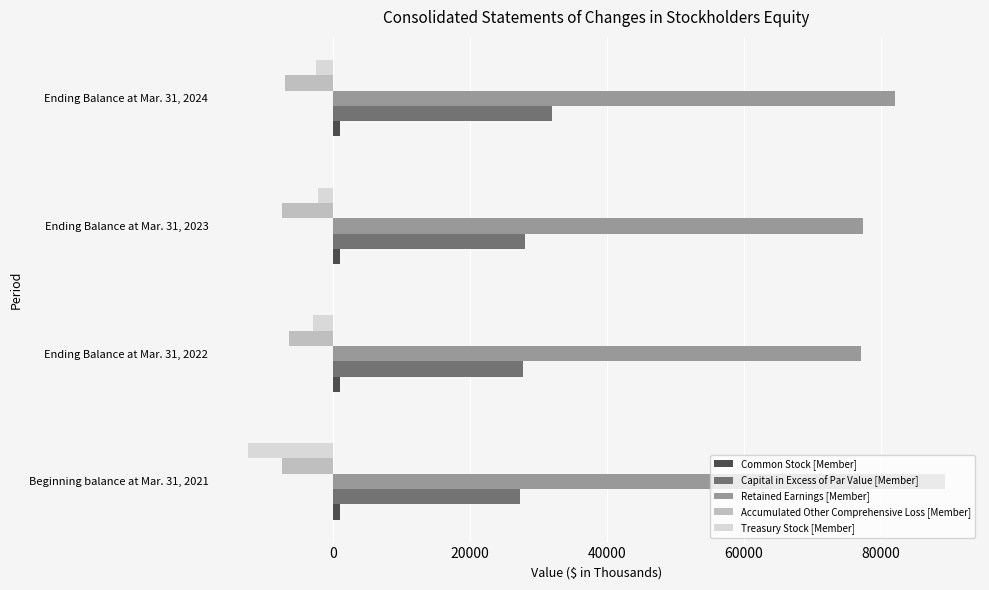

The value of Retained Earnings [Member] at Ending Balance at Mar. 31, 2022 is 77076. True or false?

True